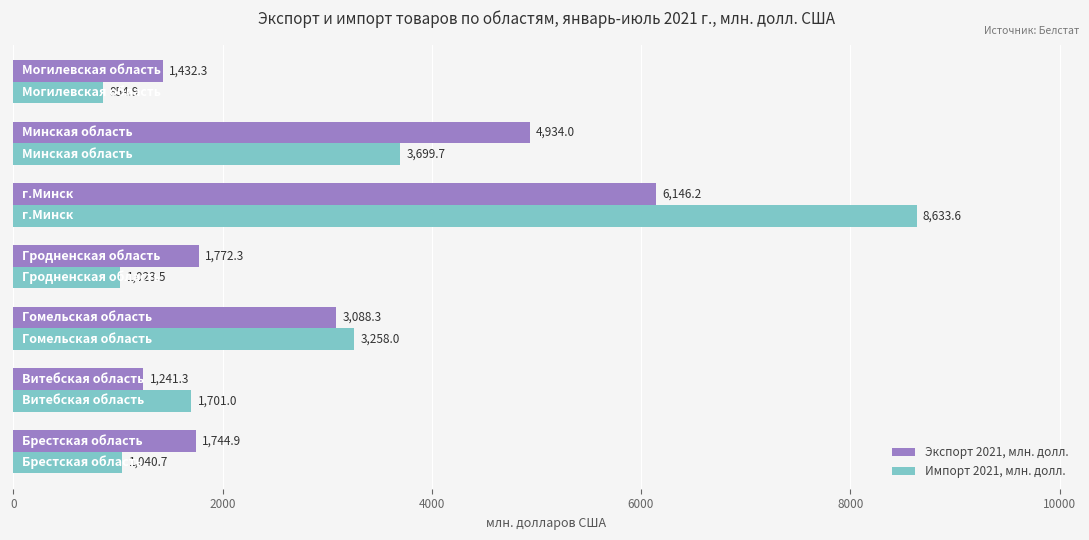

What is the greatest value displayed?

8633.6